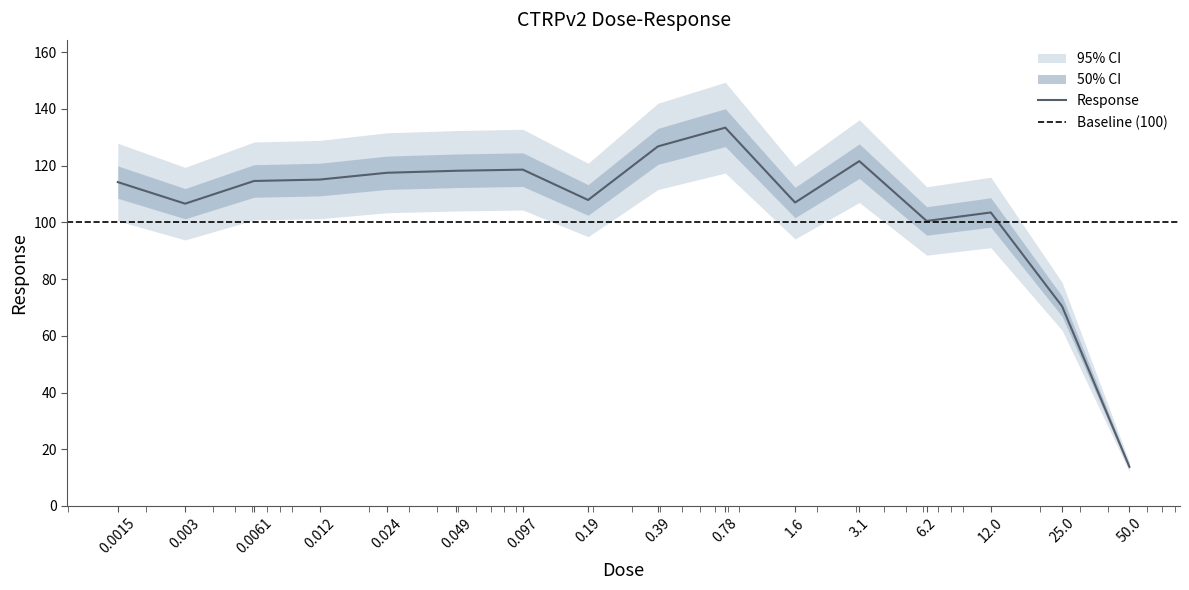

Rank the categories by value from lowest to highest.

50.0, 25.0, 6.2, 12.0, 0.003, 1.6, 0.19, 0.0015, 0.0061, 0.012, 0.024, 0.049, 0.097, 3.1, 0.39, 0.78